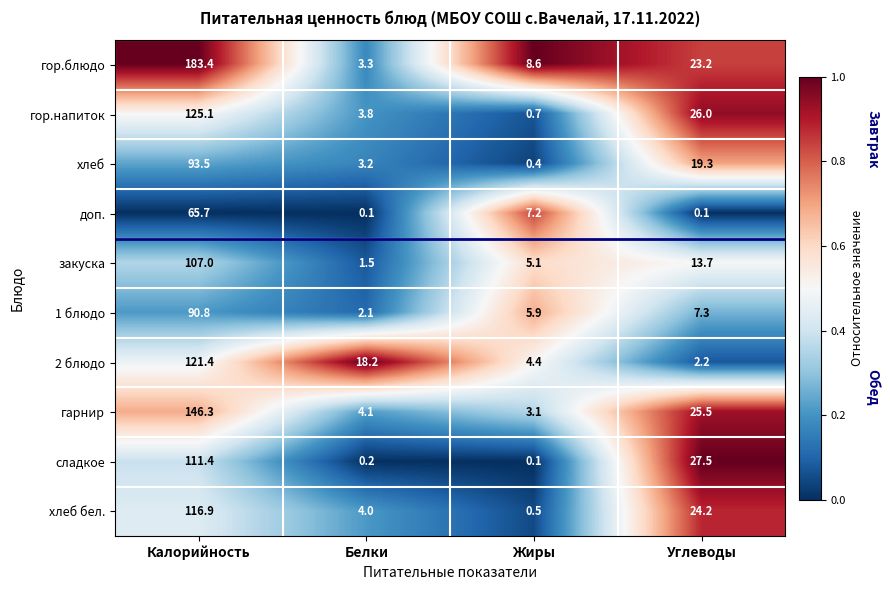

At which label does хлеб бел. first exceed 24?

Калорийность